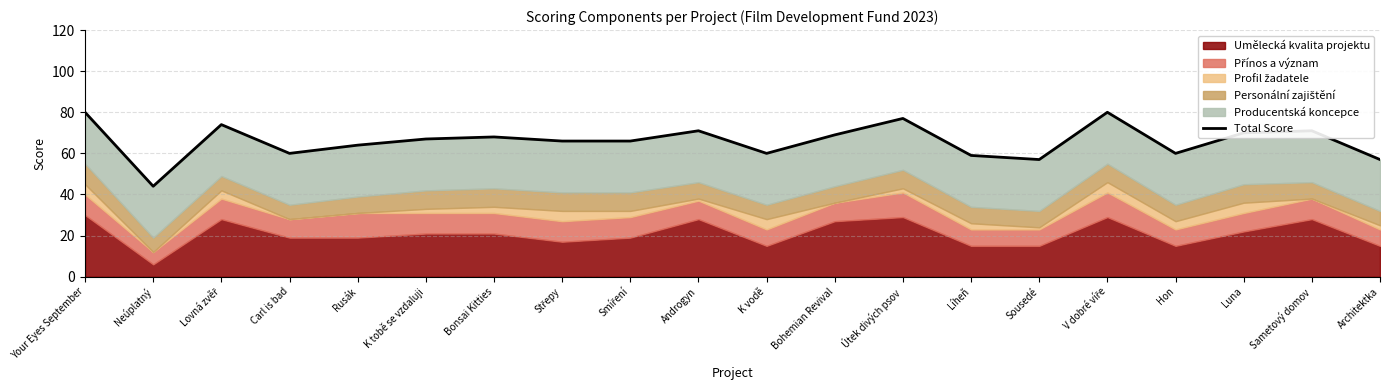

What position from the right is Sousedé?

6